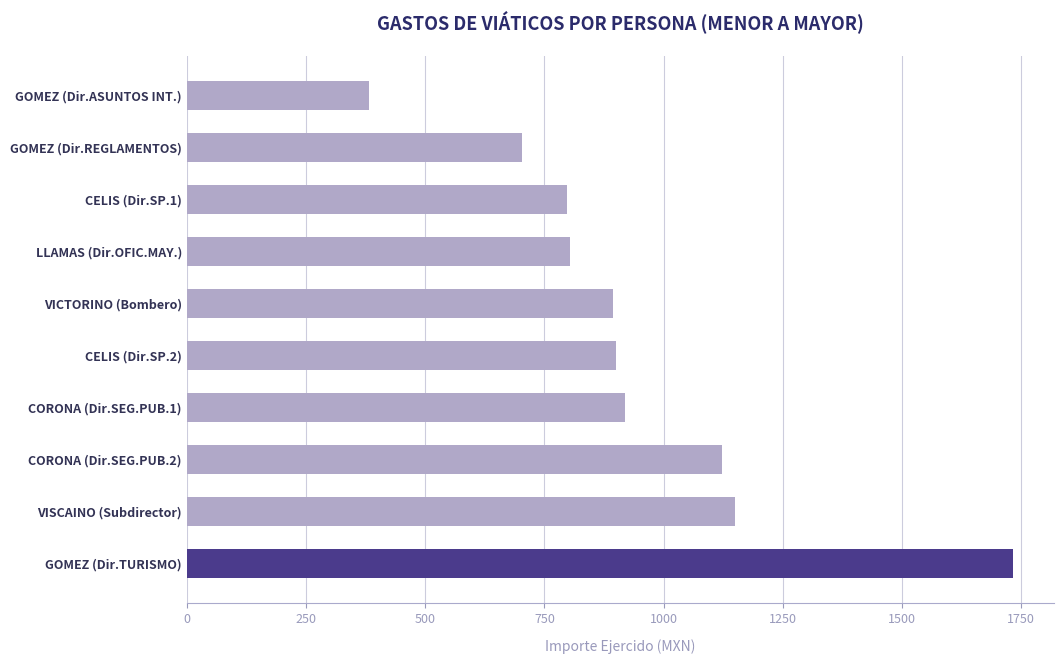

Which category has the lowest value across all series?

GOMEZ (Dir.ASUNTOS INT.)